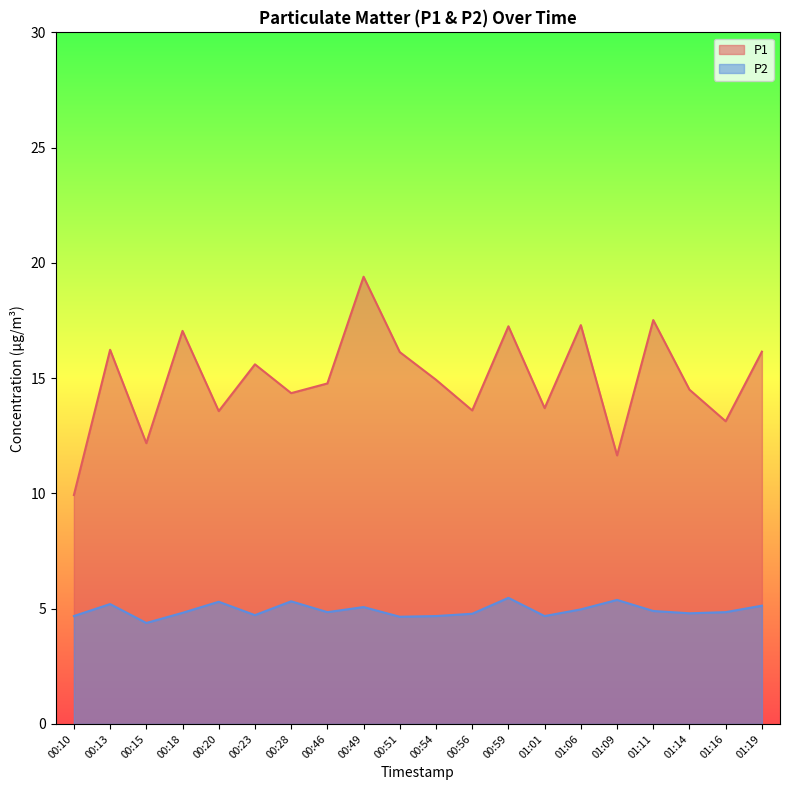

What is the total value across all series at 00:15?

16.6